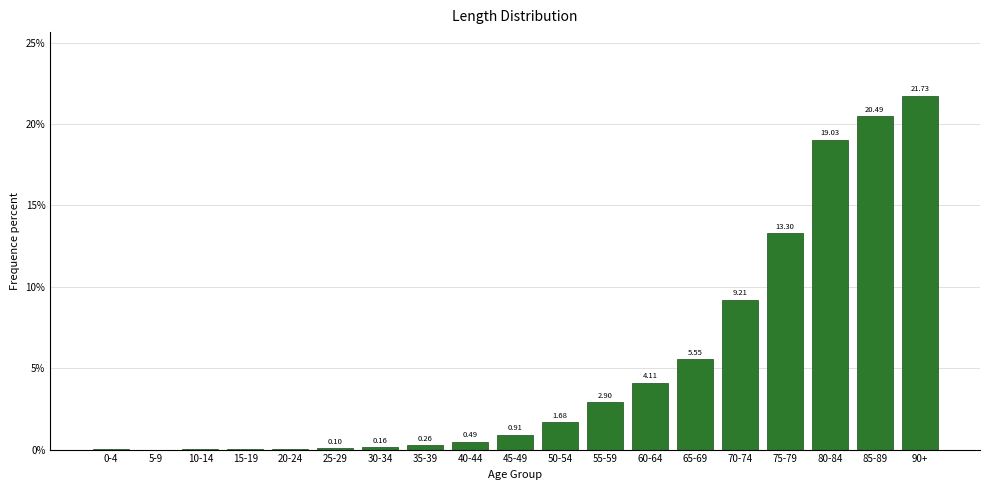

What is the sum of all values?

100.0